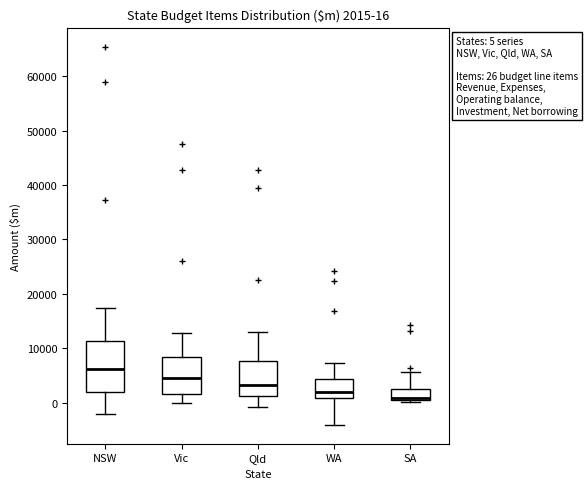

Which box has the highest median line?

NSW